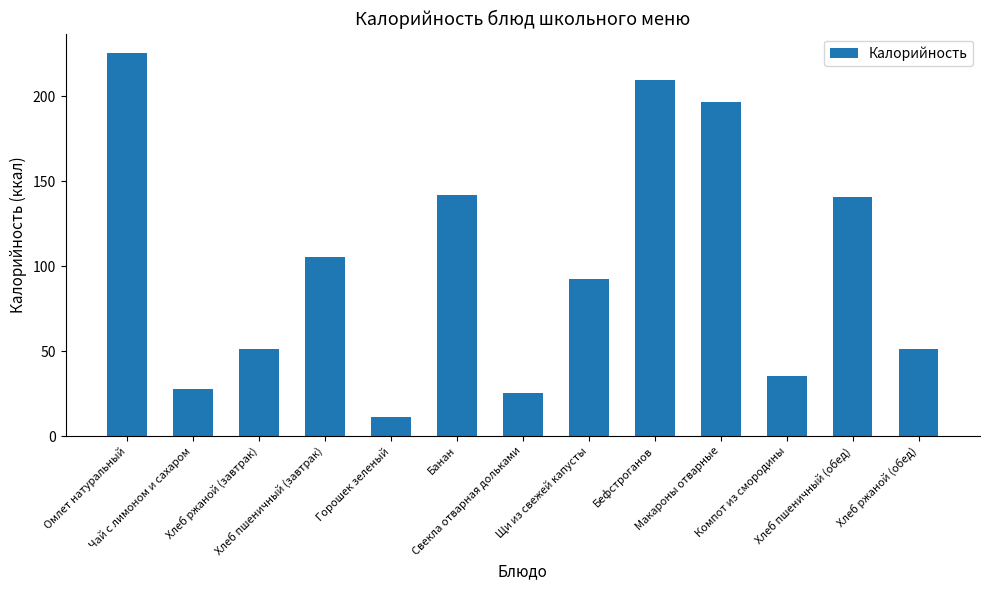

How many bars are there in total?

13